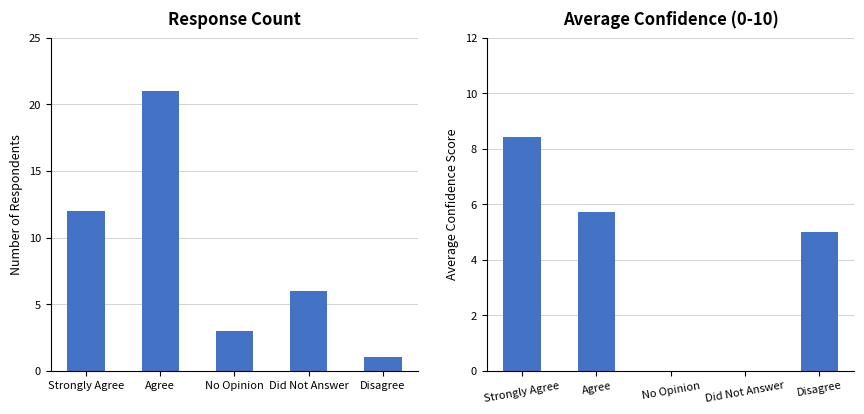

What is the label of the 2nd bar from the left?

Agree